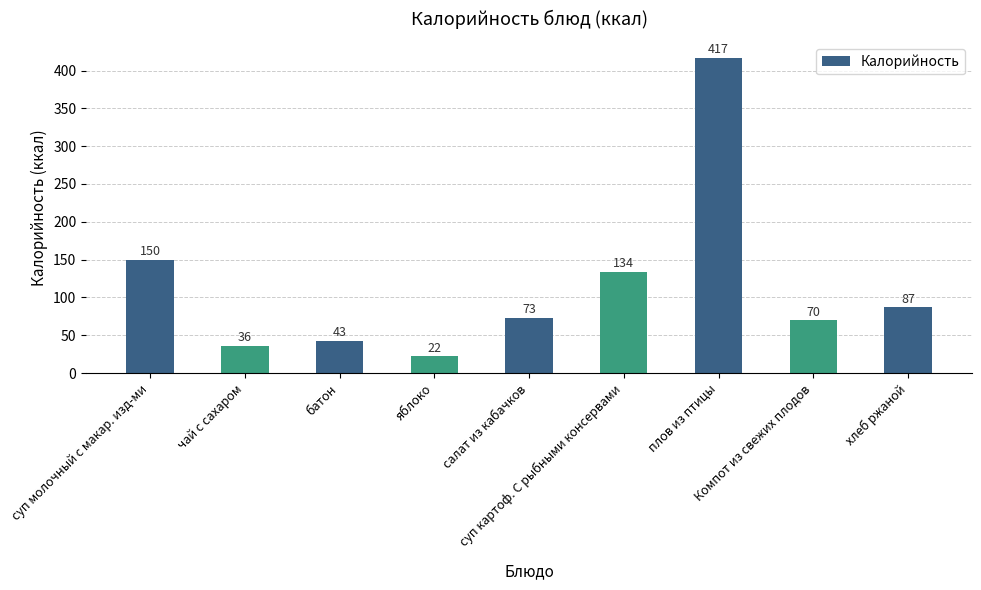

Rank the categories by value from highest to lowest.

плов из птицы, суп молочный с макар. изд-ми, суп картоф. С рыбными консервами, хлеб ржаной, салат из кабачков, Компот из свежих плодов, батон, чай с сахаром, яблоко